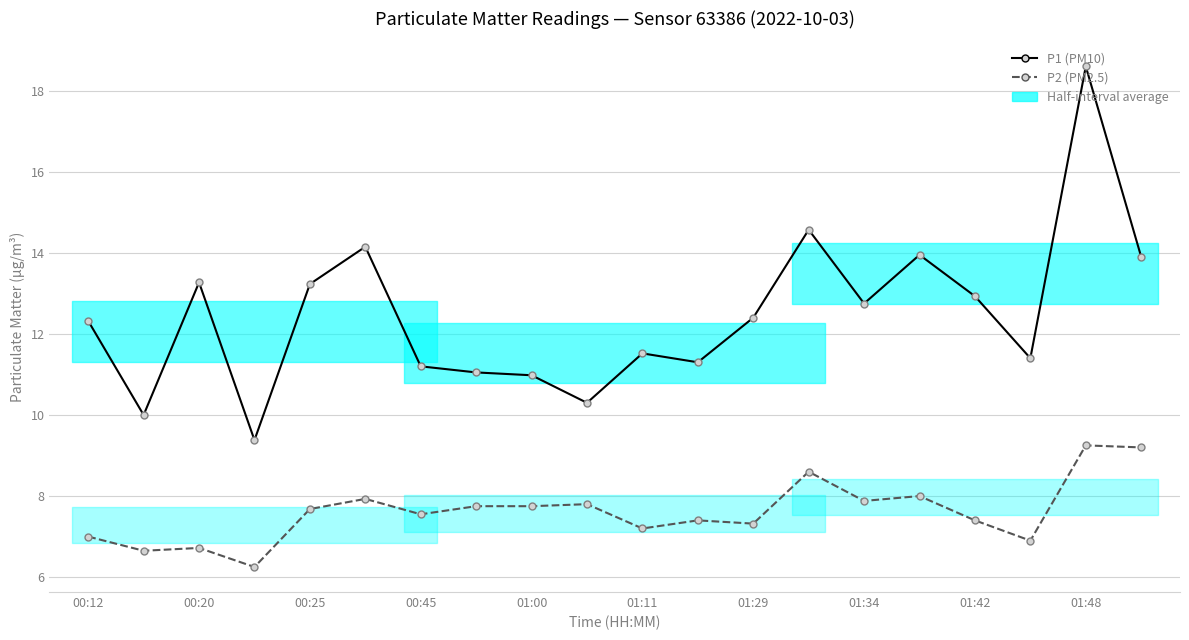

Which has a higher value, 14 or 15?

15